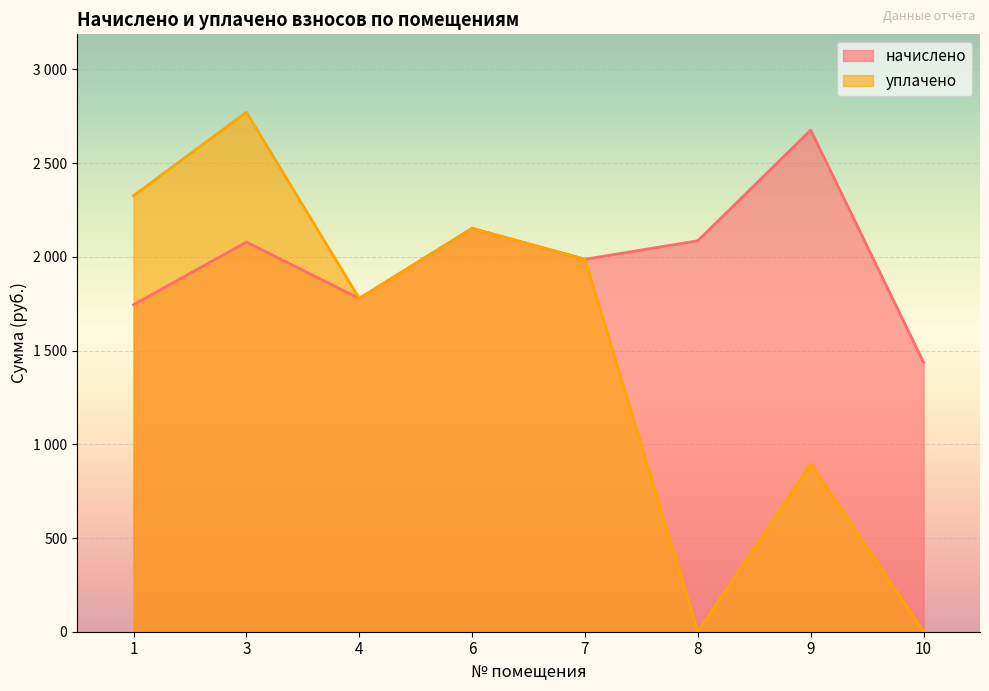

What is the difference between the second highest and second lowest values in the начислено series?

406.9